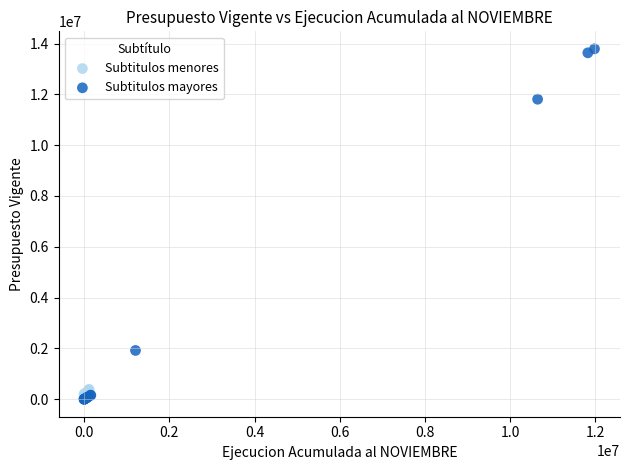

Which series has the largest Y range (max minus min)?

Subtitulos mayores